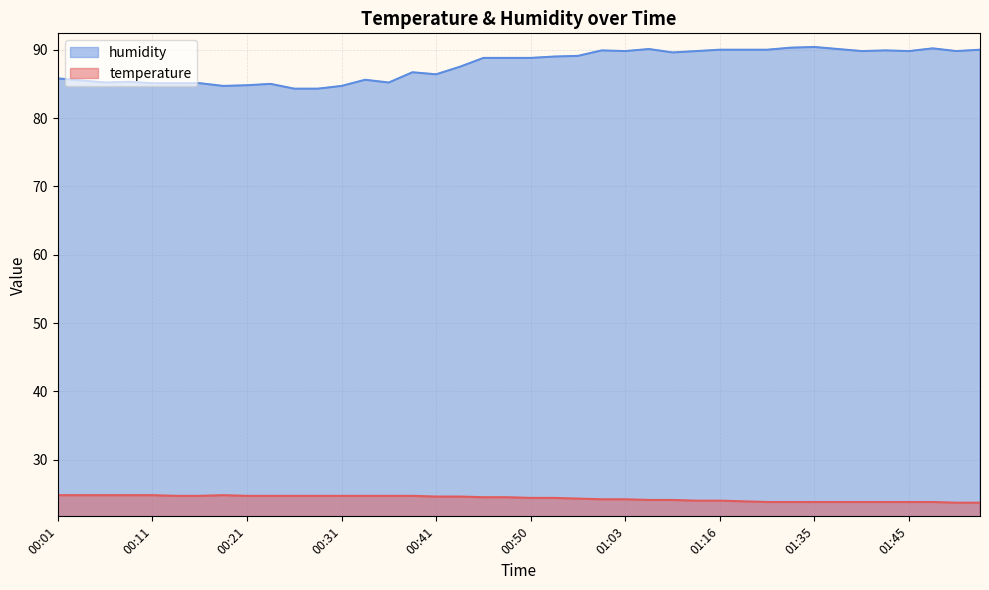

Which series has the widest spread of values?

humidity